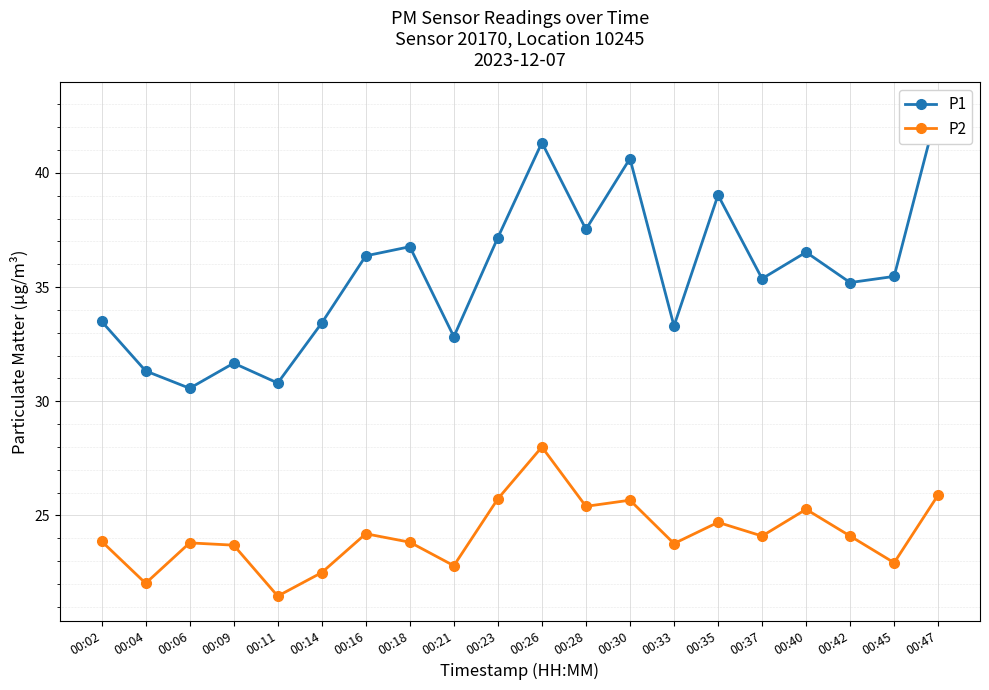

Which series has the widest spread of values?

P1